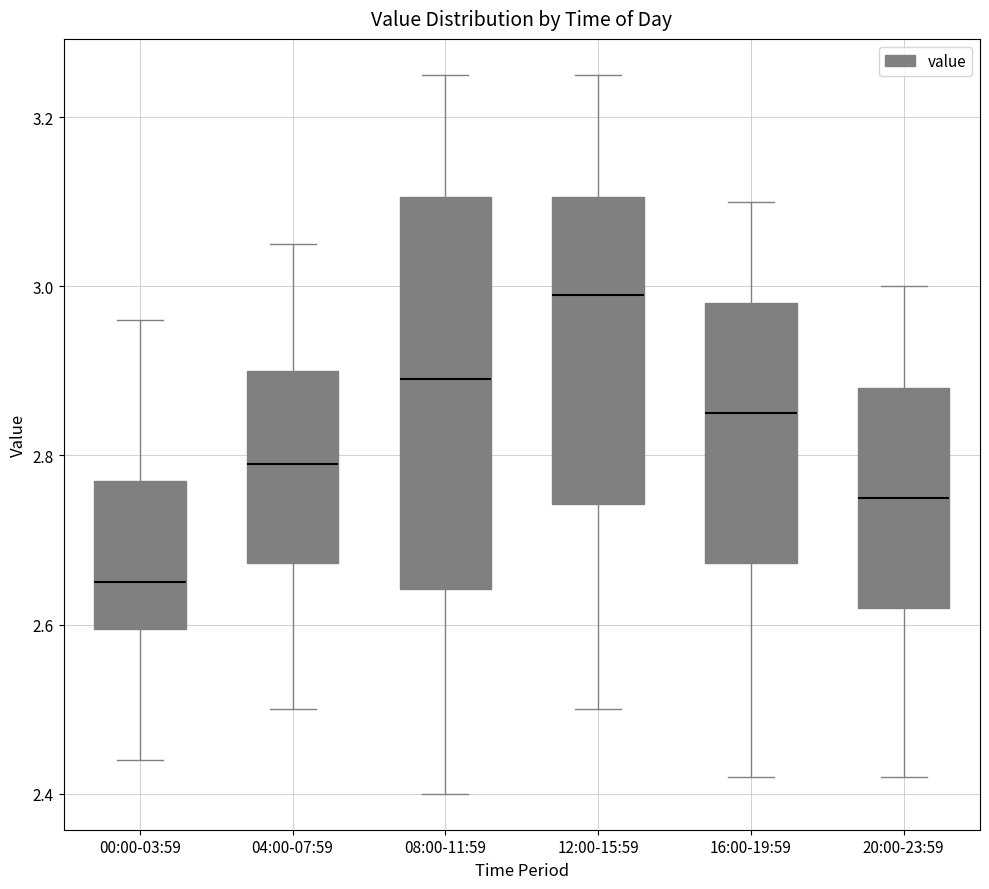

Which box has the lowest median line?

00:00-03:59